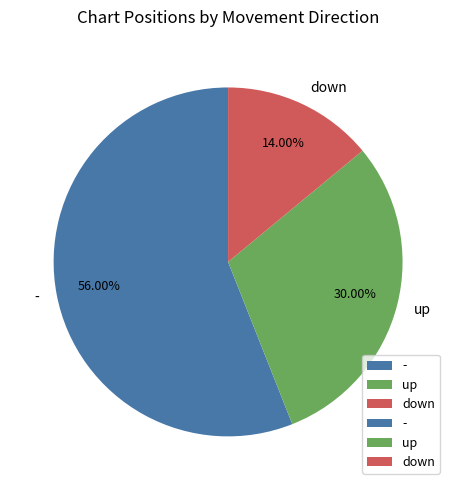

How many slices are in this pie chart?

3